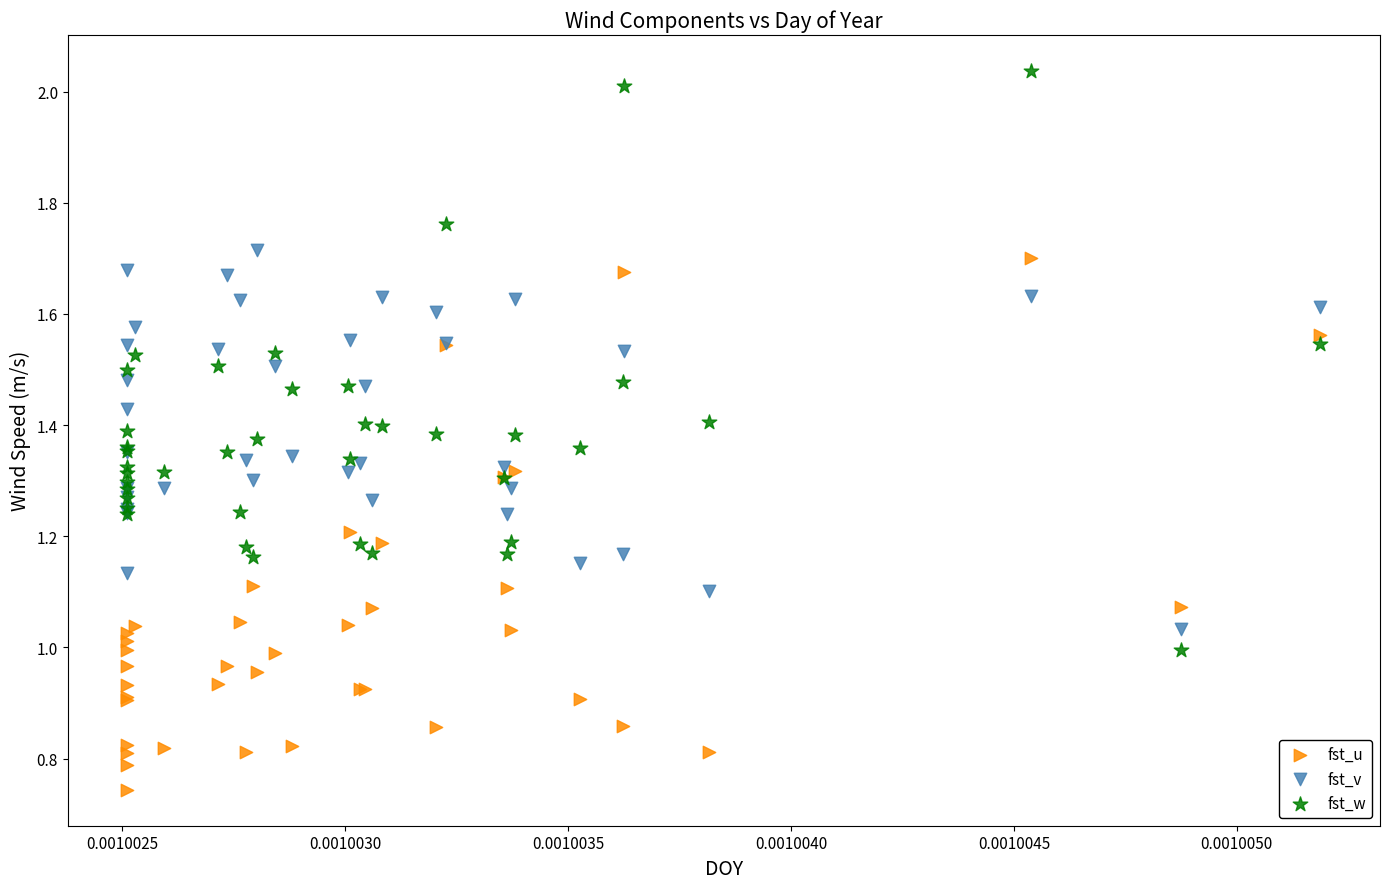

Which series contains the lowest Y value?

fst_u